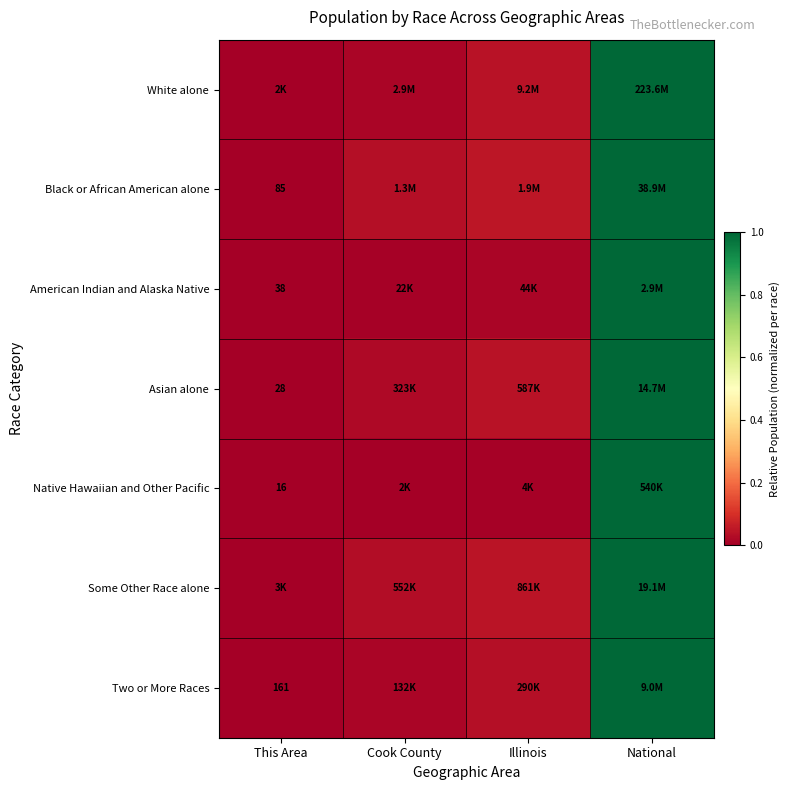

The Two or More Races series shows 0.0 at Cook County. True or false?

False